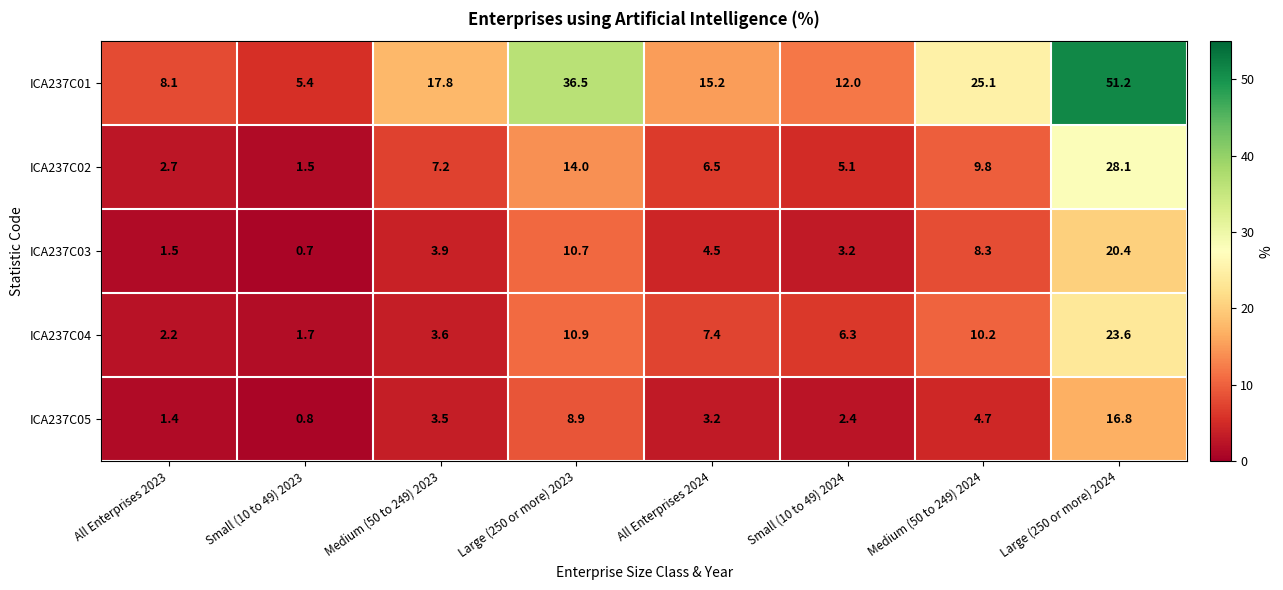

At which category is the sum across all series the highest?

Large (250 or more) 2024